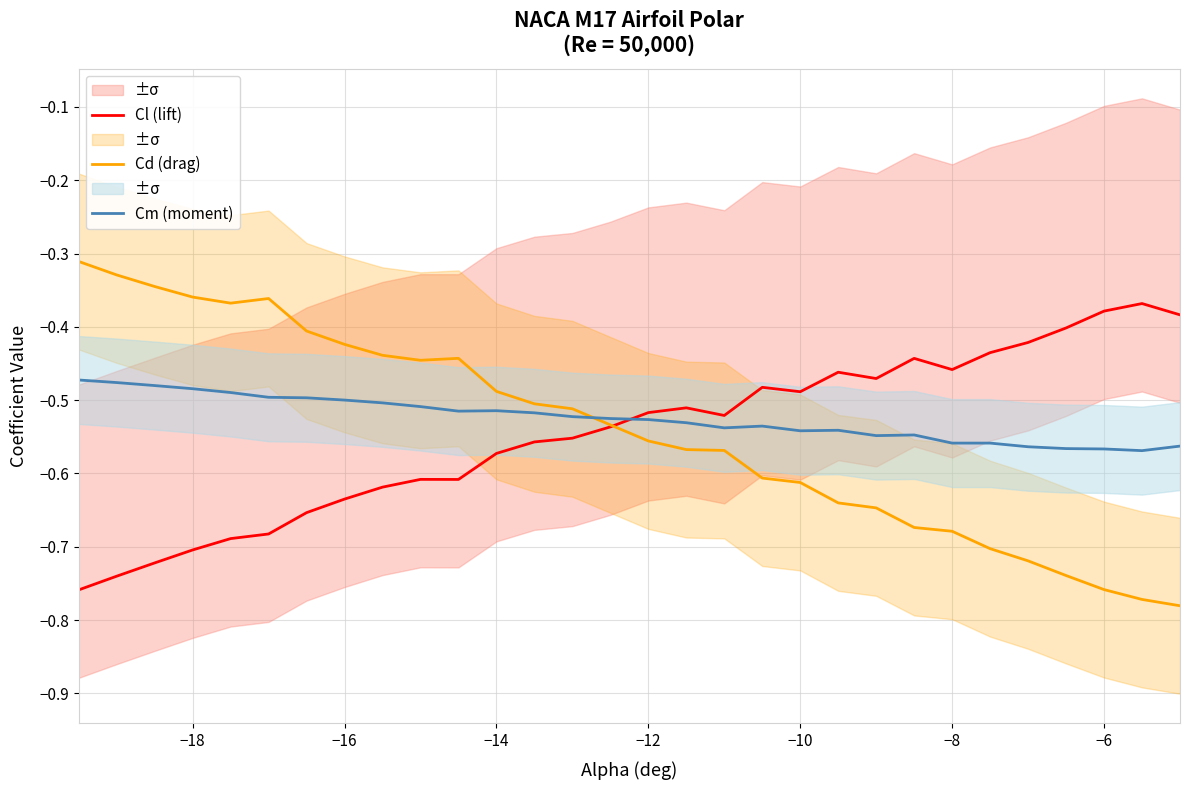

After their last crossing, which series has the higher values: Cd (drag) or Cl (lift)?

Cl (lift)